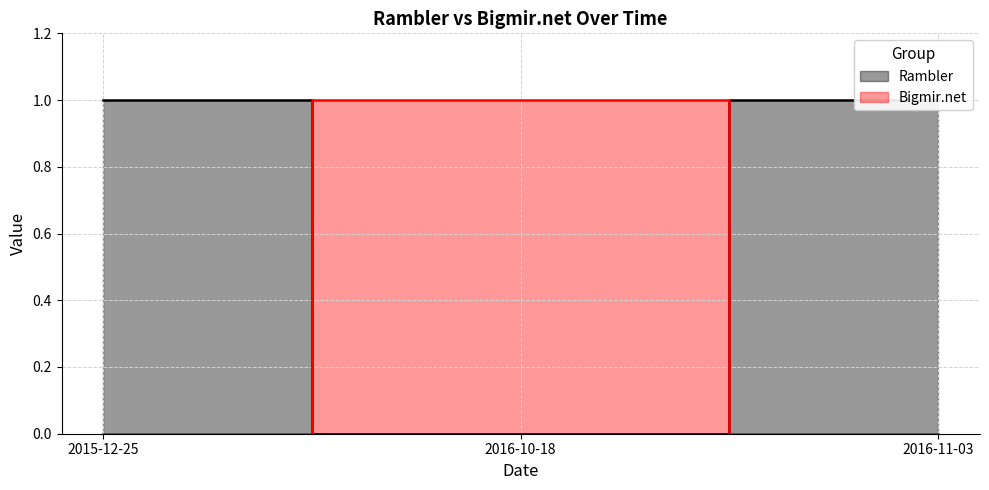

How many values in Rambler are above zero?

2